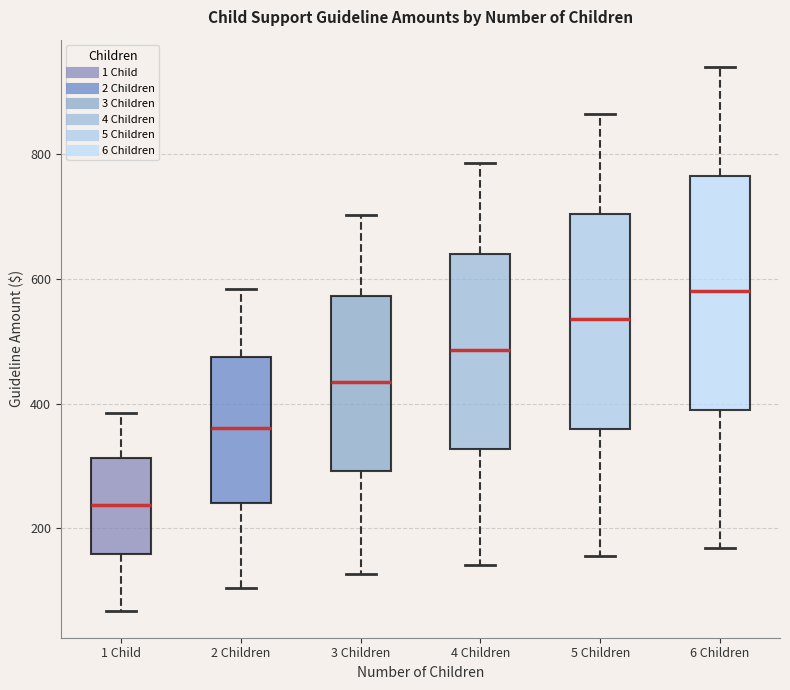

Reading left to right, transcribe this box plot: for each box, give where its median line is, the range the box spans, and where its two whiskers end, as read against the y-axis. The values are not printed on the chart, so give them approximately, as read against the axis.

1 Child: median 240, box 160 to 320, whiskers 60 to 380
2 Children: median 360, box 240 to 480, whiskers 100 to 580
3 Children: median 440, box 300 to 580, whiskers 120 to 700
4 Children: median 480, box 320 to 640, whiskers 140 to 780
5 Children: median 540, box 360 to 700, whiskers 160 to 860
6 Children: median 580, box 400 to 760, whiskers 160 to 940